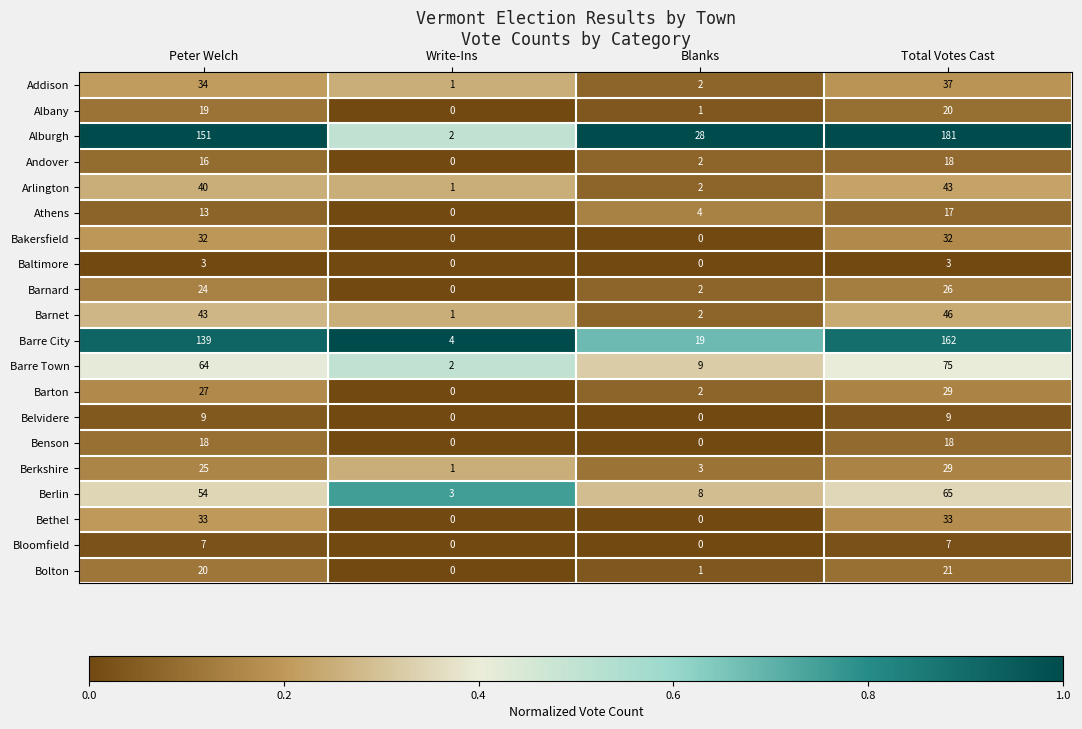

At which label is Addison closest to 19?

Peter Welch